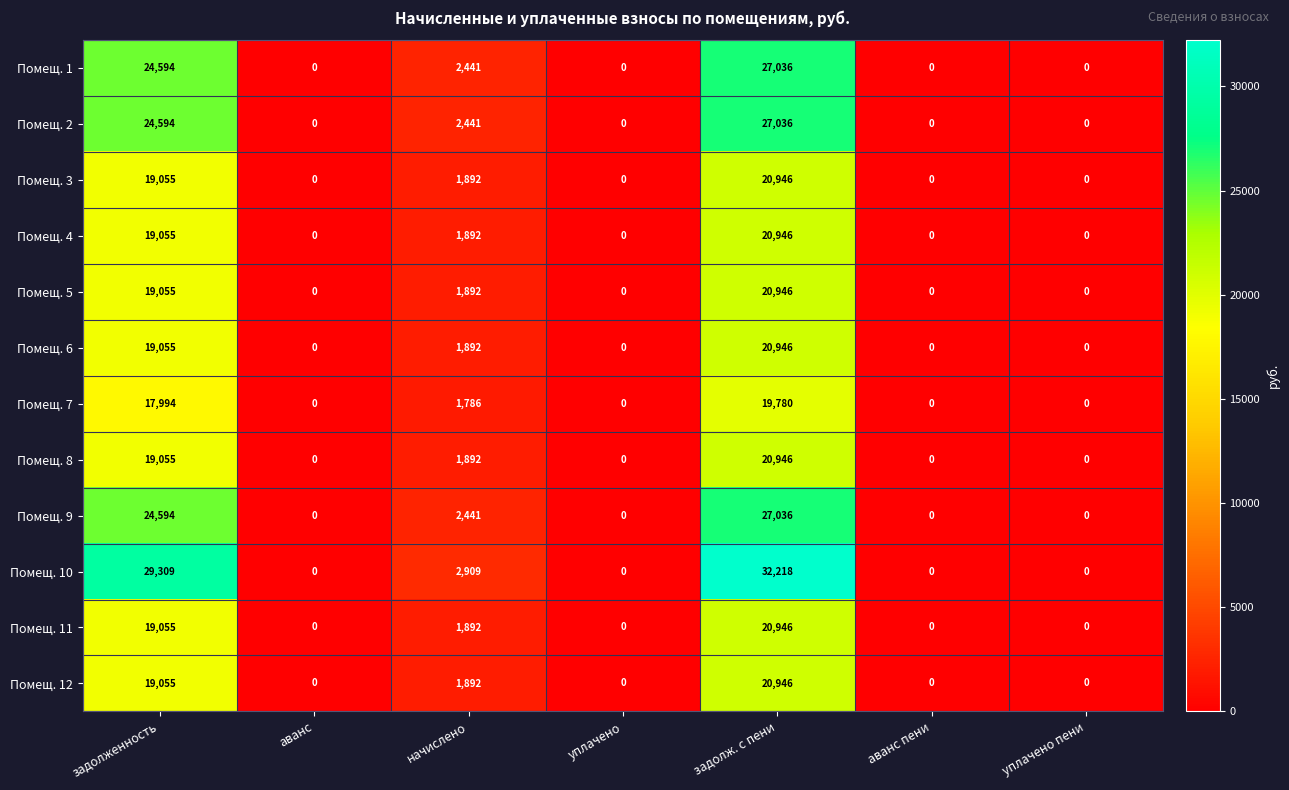

At which category is the sum across all series the highest?

задолж. с пени